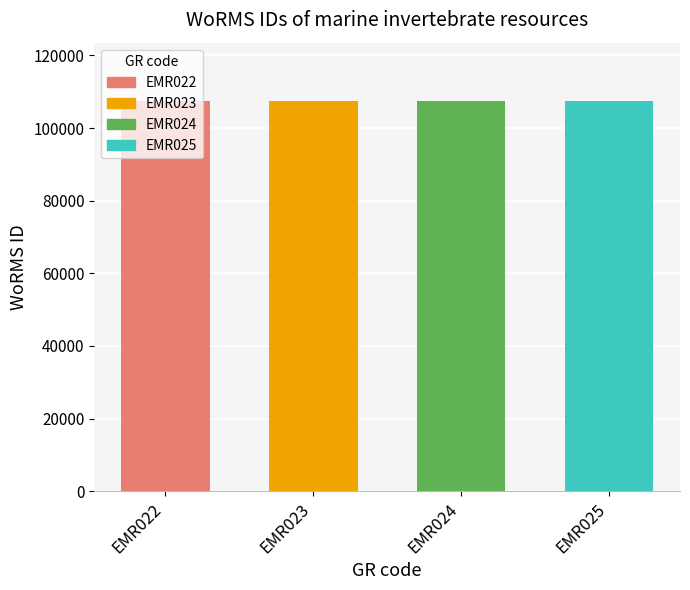

True or false: the data shows 30721 at EMR024.

False